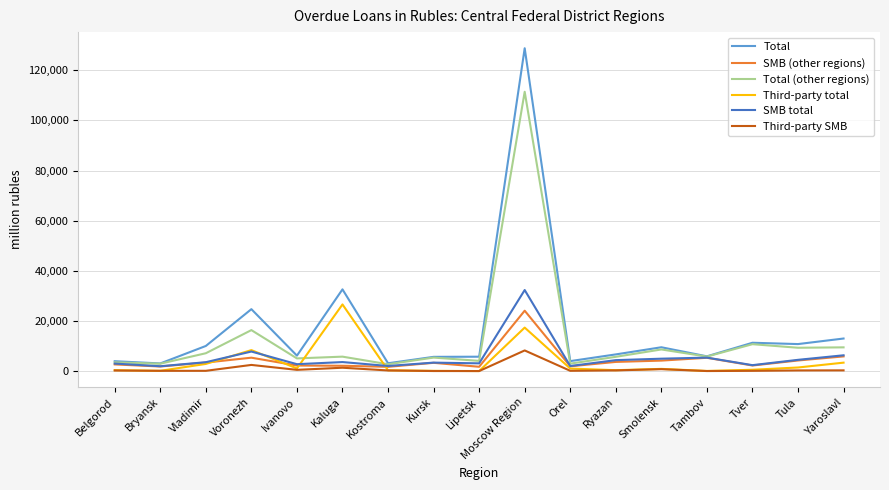

What is the difference between the maximum and minimum values in the SMB (other regions) series?

22388